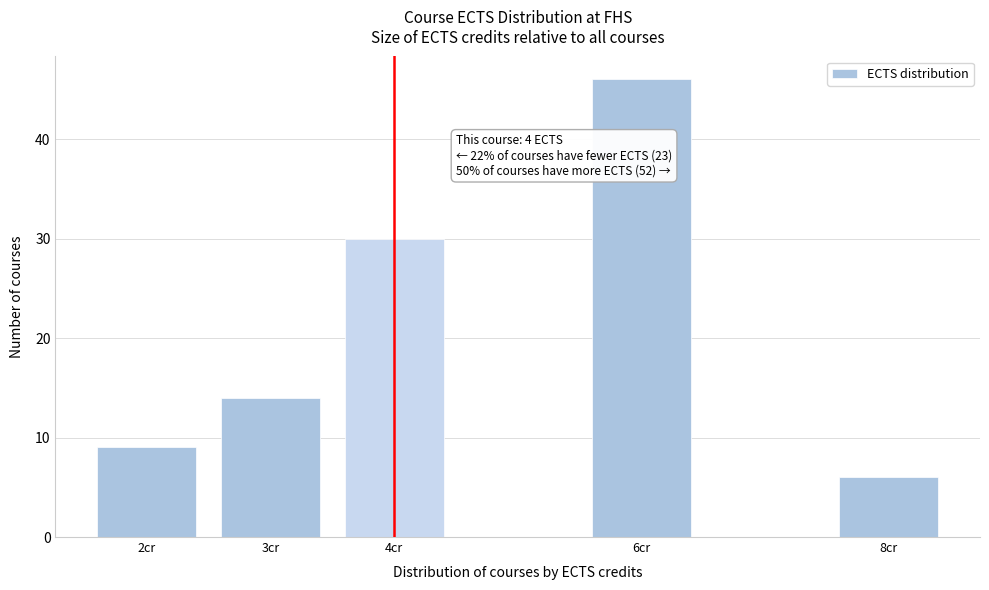

Reading left to right, extract all data points from this chart.

9	14	30	46	6